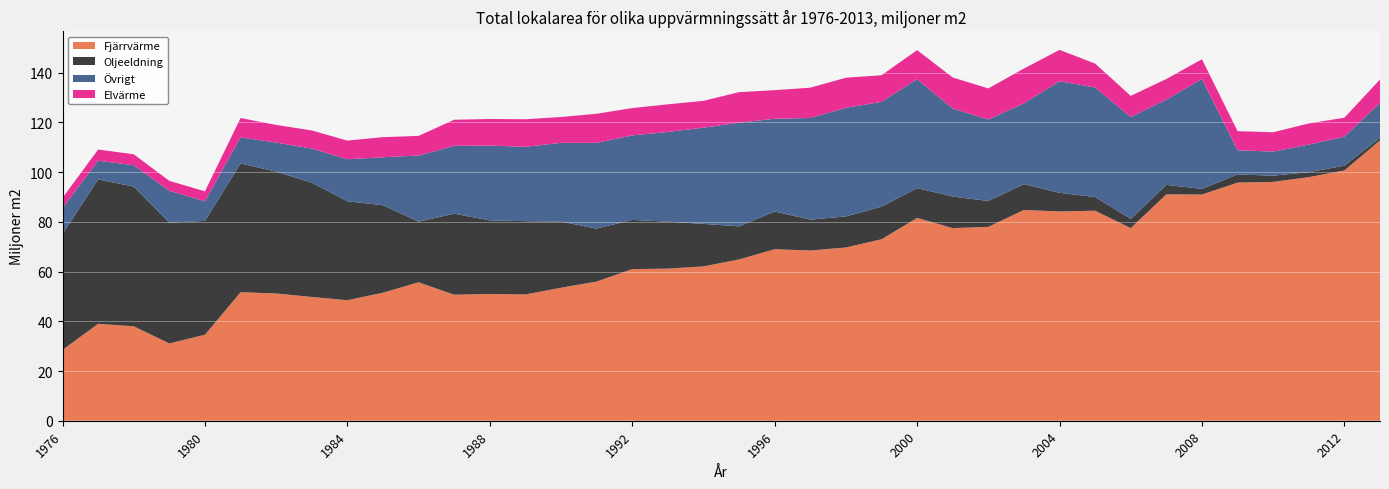

Reading right to left, what are all the values shown in this chart?

Fjärrvärme: 2013=112.8	2012=100.7	2011=98.0	2010=96.1	2009=95.8	2008=91.0	2007=91.1	2006=77.5	2005=84.5	2004=84.2	2003=84.8	2002=78.0	2001=77.5	2000=81.6	1999=73.0	1998=69.7	1997=68.5	1996=69.0	1995=64.9	1994=62.1	1993=61.2	1992=61.0	1991=56.0	1990=53.5	1989=50.8	1988=51.0	1987=50.7	1986=55.7	1985=51.5	1984=48.5	1983=49.8	1982=51.2	1981=51.7	1980=34.6	1979=31.1	1978=38.0	1977=39.0	1976=28.5
Oljeeldning: 2013=1.0	2012=1.9	2011=2.0	2010=2.5	2009=3.3	2008=2.3	2007=3.8	2006=3.7	2005=5.5	2004=7.5	2003=10.4	2002=10.4	2001=12.7	2000=12.0	1999=13.1	1998=12.5	1997=12.4	1996=15.2	1995=13.3	1994=17.1	1993=18.9	1992=19.8	1991=21.3	1990=26.6	1989=29.5	1988=29.6	1987=32.6	1986=24.4	1985=35.2	1984=39.8	1983=46.0	1982=49.0	1981=51.8	1980=45.8	1979=48.6	1978=56.2	1977=58.1	1976=46.6
Övrigt: 2013=14.1	2012=11.7	2011=11.1	2010=9.7	2009=9.7	2008=44.2	2007=34.3	2006=41.0	2005=44.1	2004=44.9	2003=32.5	2002=32.8	2001=35.4	2000=43.8	1999=42.2	1998=43.7	1997=40.9	1996=37.3	1995=41.7	1994=38.7	1993=36.1	1992=34.0	1991=34.5	1990=31.7	1989=29.9	1988=30.1	1987=27.3	1986=26.6	1985=19.3	1984=16.9	1983=13.7	1982=11.7	1981=10.5	1980=7.9	1979=12.8	1978=8.6	1977=7.5	1976=10.5
Elvärme: 2013=9.4	2012=7.6	2011=8.5	2010=7.8	2009=7.7	2008=7.9	2007=8.3	2006=8.5	2005=9.6	2004=12.6	2003=14.0	2002=12.5	2001=12.5	2000=11.7	1999=10.7	1998=12.1	1997=12.2	1996=11.5	1995=12.3	1994=10.8	1993=11.1	1992=11.0	1991=11.7	1990=10.4	1989=11.1	1988=10.7	1987=10.5	1986=7.9	1985=8.1	1984=7.5	1983=7.3	1982=7.1	1981=7.8	1980=4.0	1979=4.0	1978=4.4	1977=4.5	1976=4.1